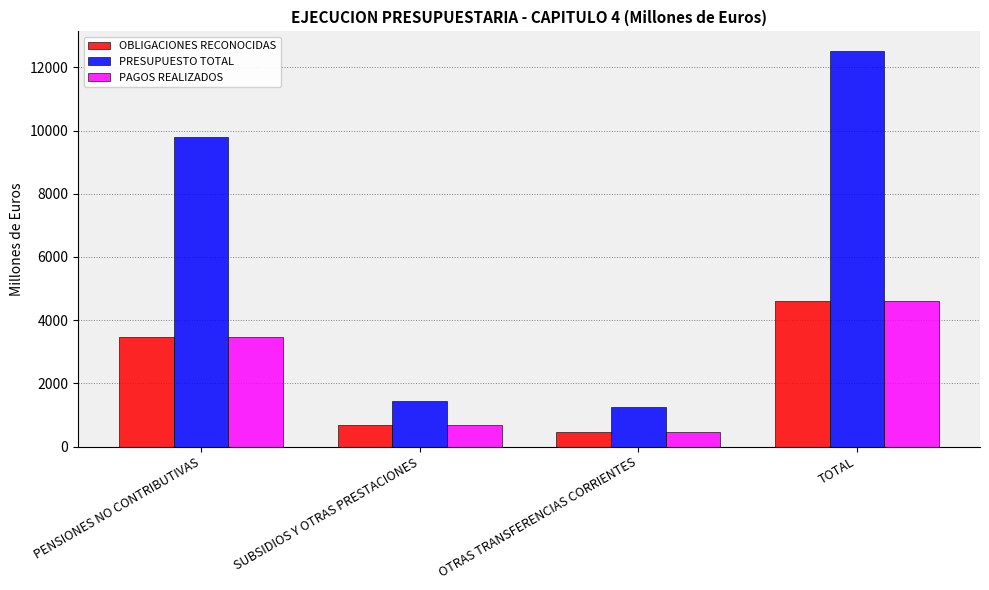

How many groups of bars are there?

4